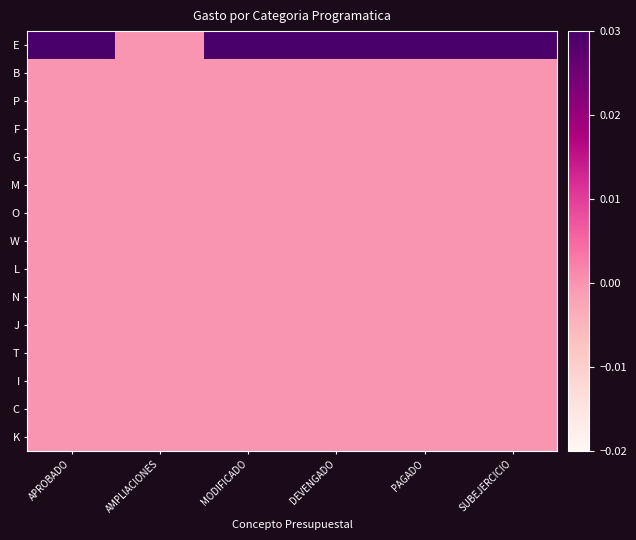

At how many categories does at least one series exceed 0?

5